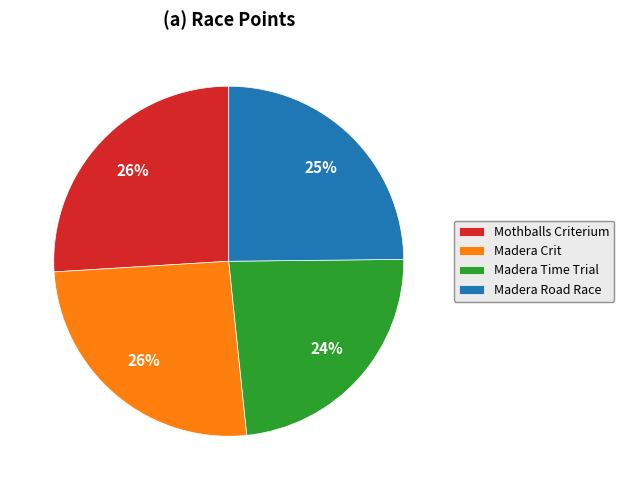

What percentage is the Mothballs Criterium slice, to the nearest percent?

26%